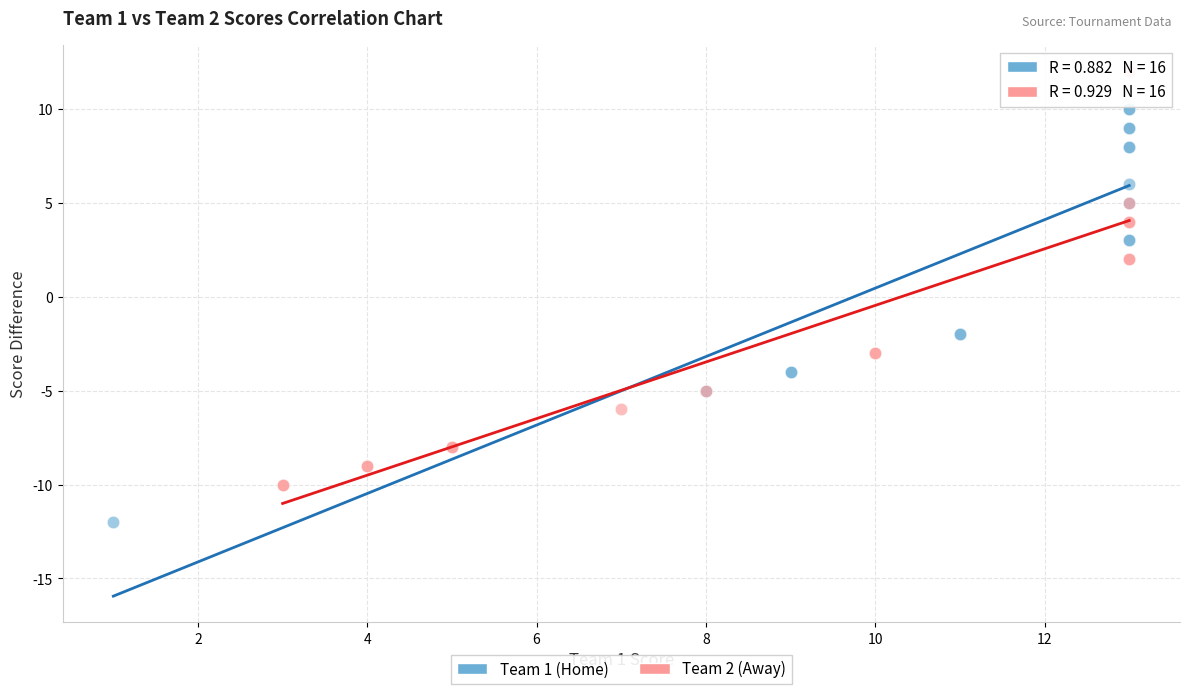

Which series contains the highest Y value?

Team 2 (Away)